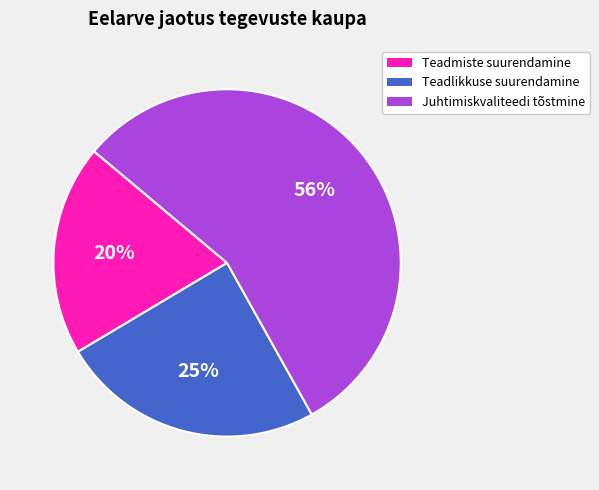

Does any single category account for the majority?

Yes